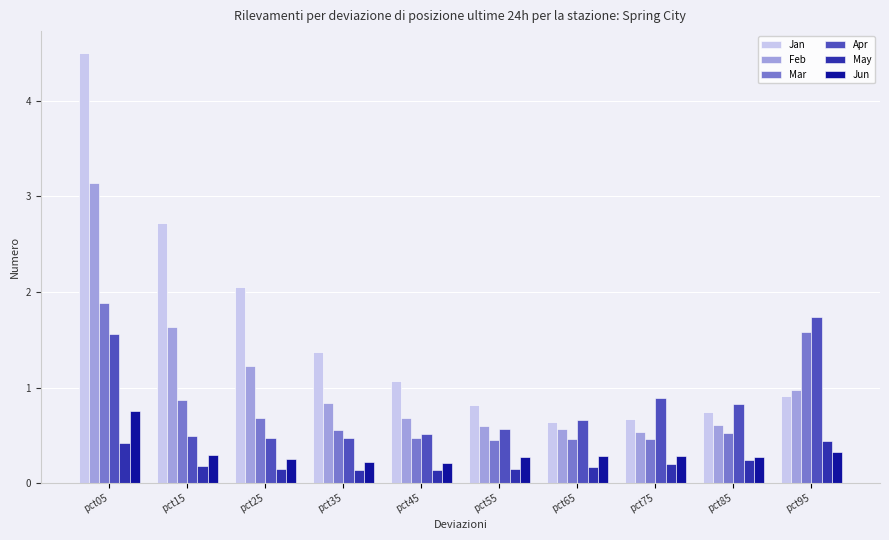

How many values in the Jan series exceed 1?

5